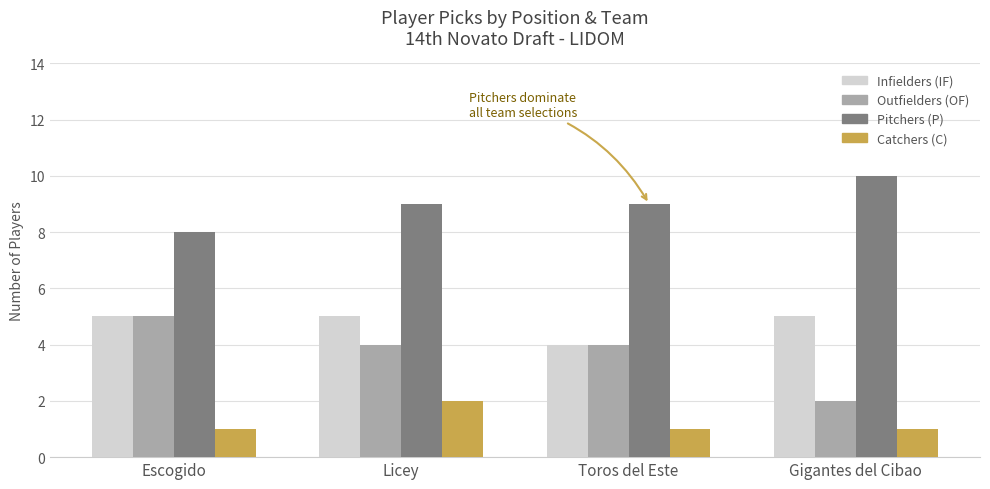

What is the difference between the highest and lowest values at Gigantes del Cibao?

9